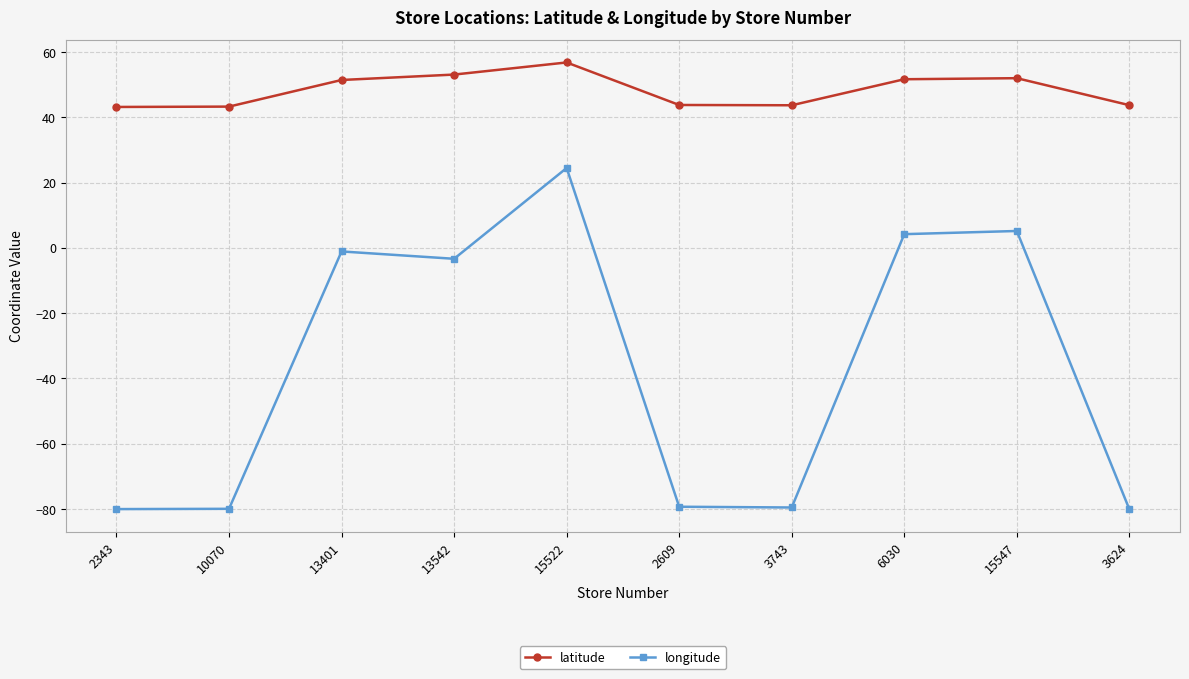

Where is longitude nearest to the value -27?

13542